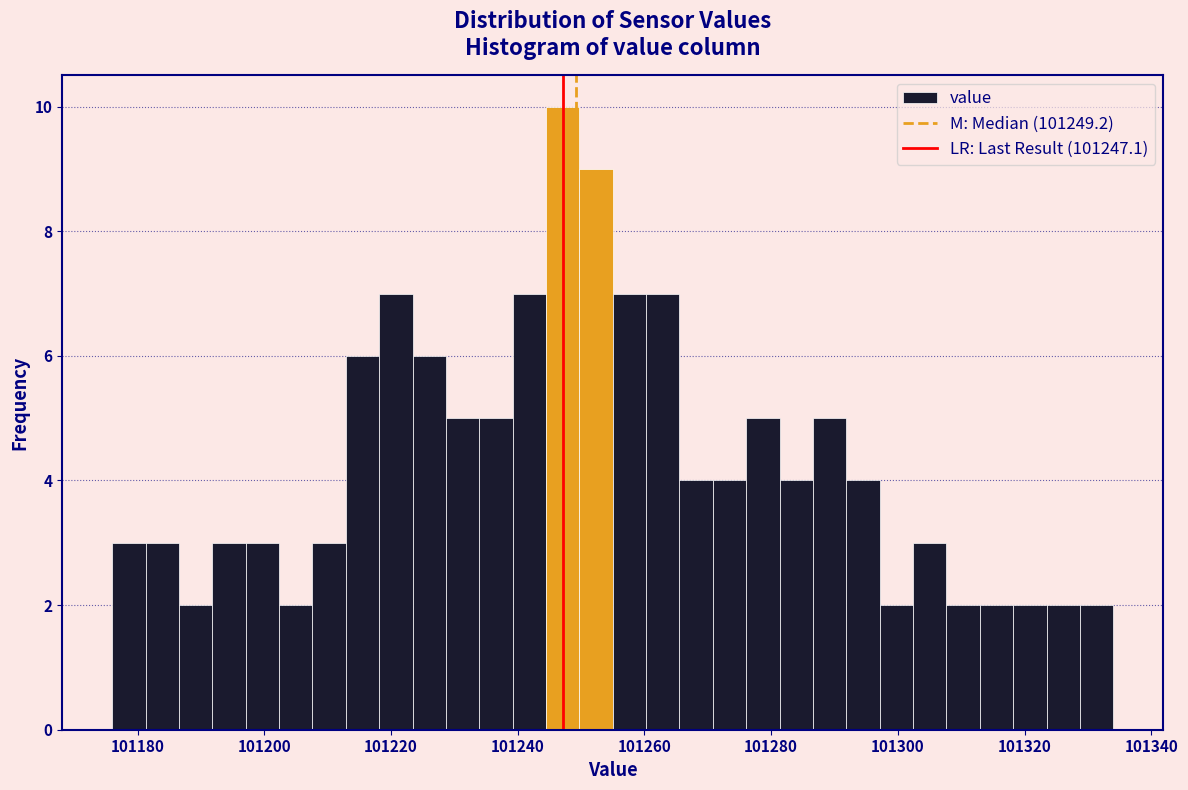

Read against the x-axis, roughly where is the centre of the tallest bar?

101248